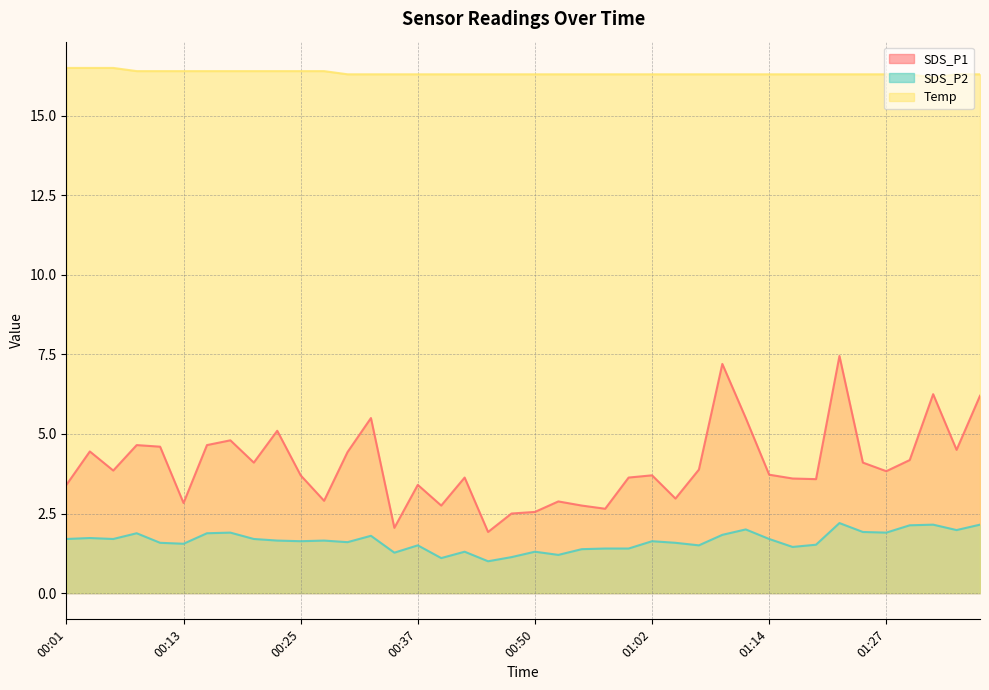

True or false: SDS_P1 and Temp cross at least once.

False